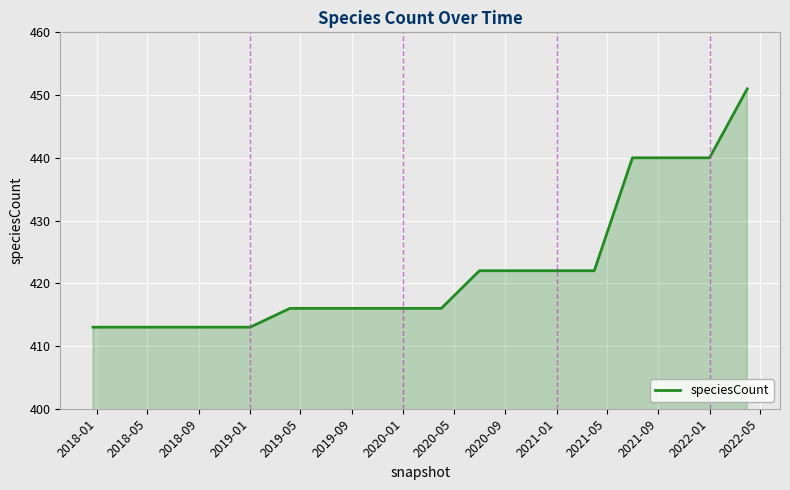

What is the difference between the maximum and minimum values?

38